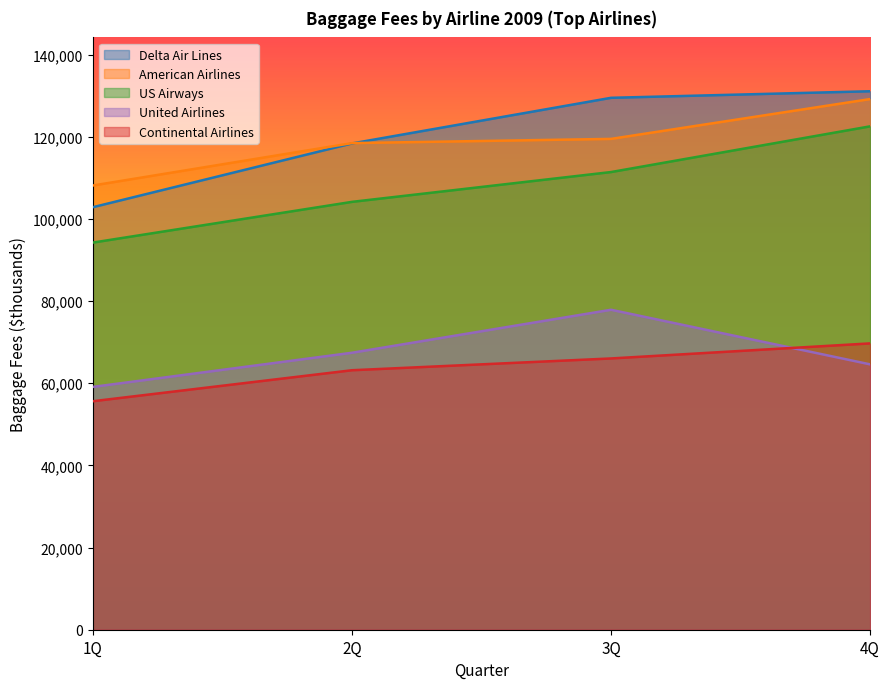

Reading right to left, extract all data points from this chart.

Delta Air Lines: 4Q=131060	3Q=129465	2Q=118356	1Q=102838
American Airlines: 4Q=129159	3Q=119466	2Q=118442	1Q=108117
US Airways: 4Q=122520	3Q=111395	2Q=104138	1Q=94227
United Airlines: 4Q=64586	3Q=77877	2Q=67412	1Q=59102
Continental Airlines: 4Q=69690	3Q=66025	2Q=63157	1Q=55616